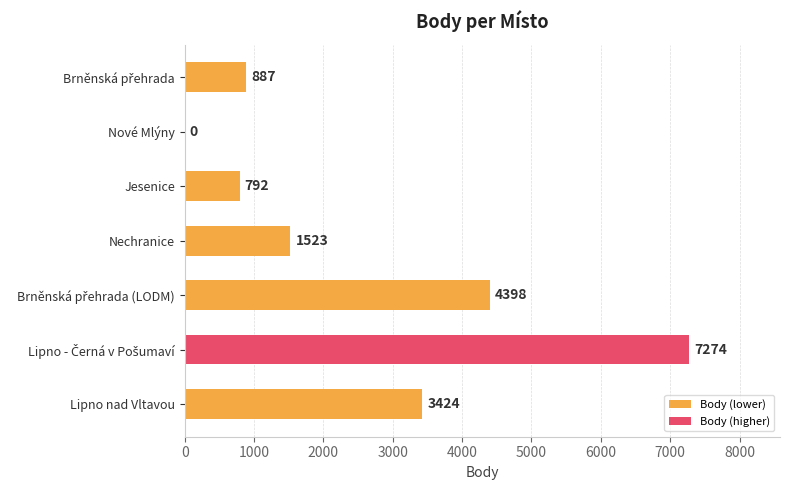

Where is the data nearest to the value 3637?

Lipno nad Vltavou